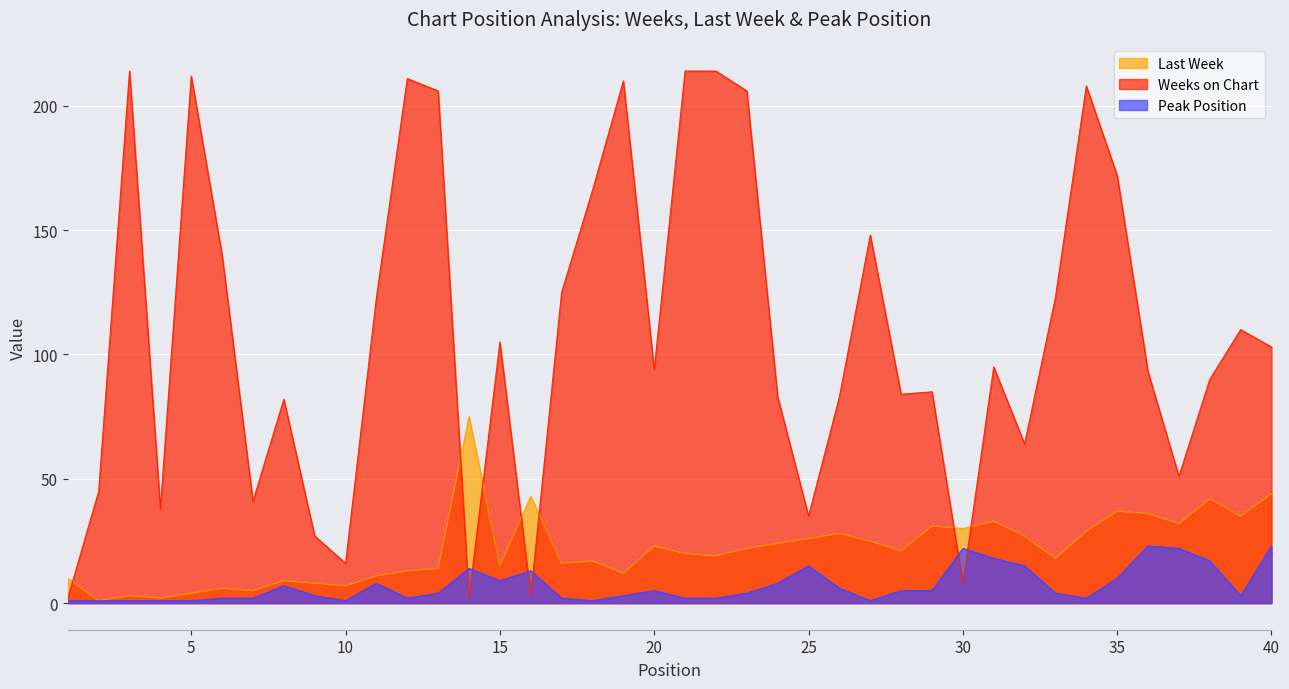

Is the value of Last Week at 34 greater than the value of Weeks on Chart at 12?

No